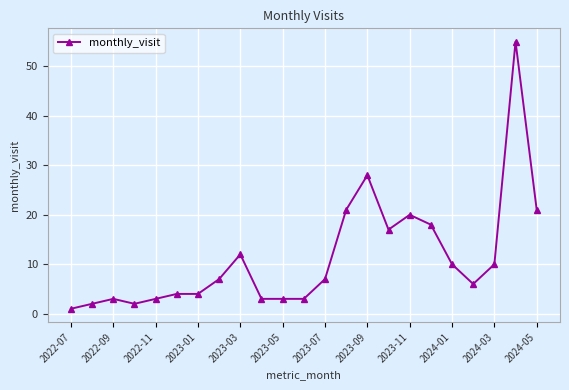

What is the sum of all values?

260